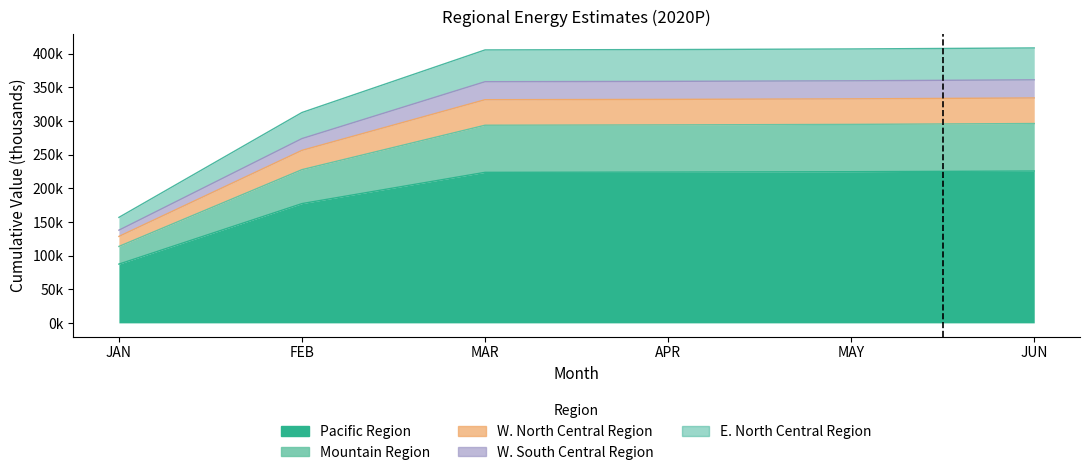

What is the label of the 2nd point from the left?

FEB